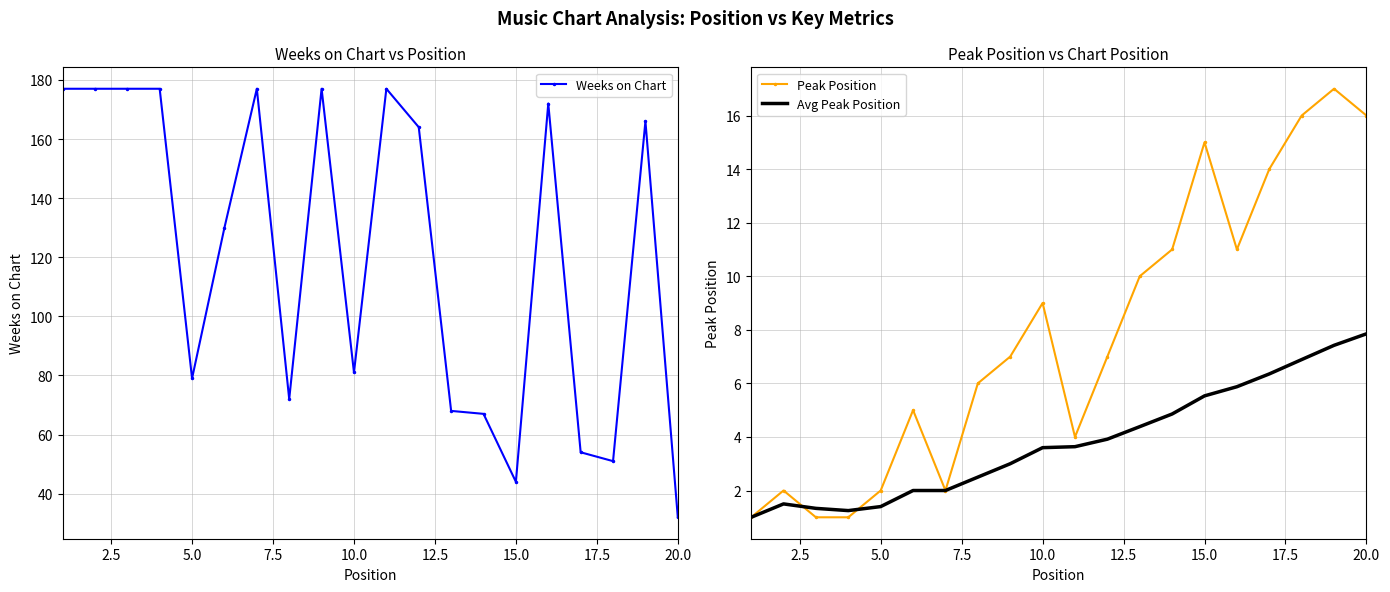

The value of Avg Peak Position at 10.0 is 3.6. True or false?

True